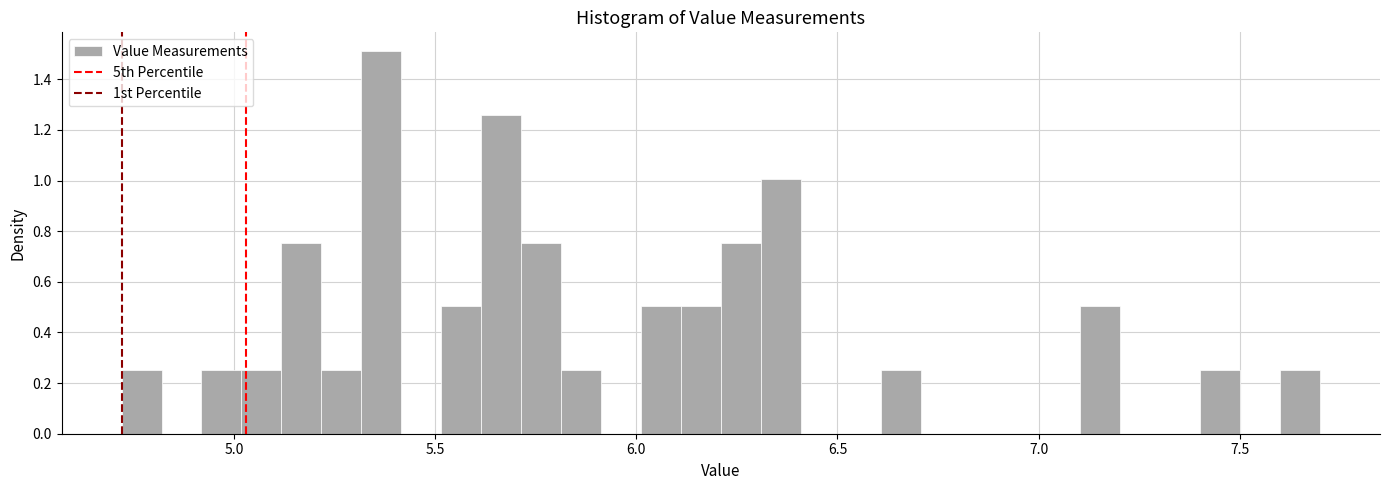

Read against the x-axis, roughly where is the centre of the tallest bar?

5.35